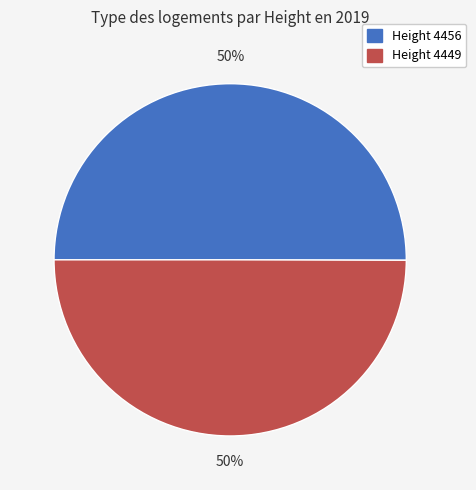

To the nearest percent, what is the average slice percentage?

50%